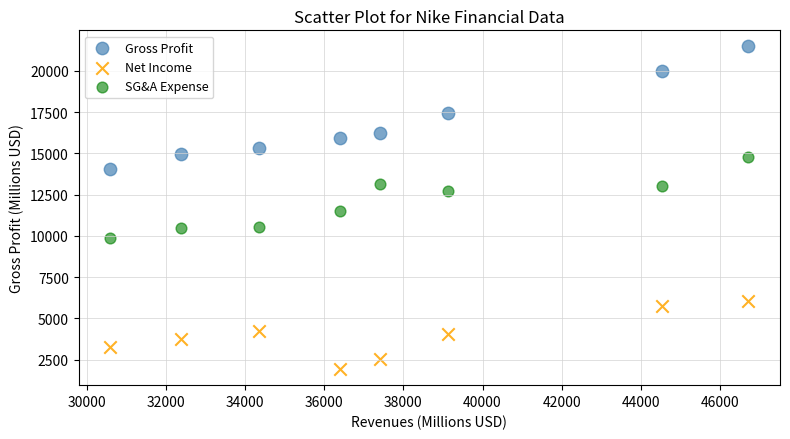

In the Gross Profit series, what Y value is closest to 17773?

17474